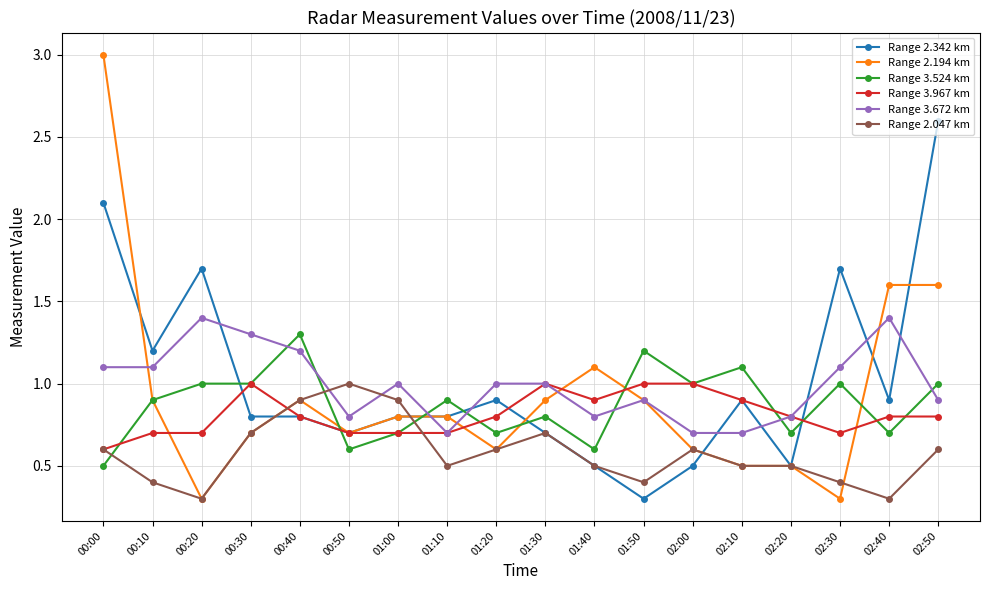

What is the average value of the Range 2.342 km series?

1.0